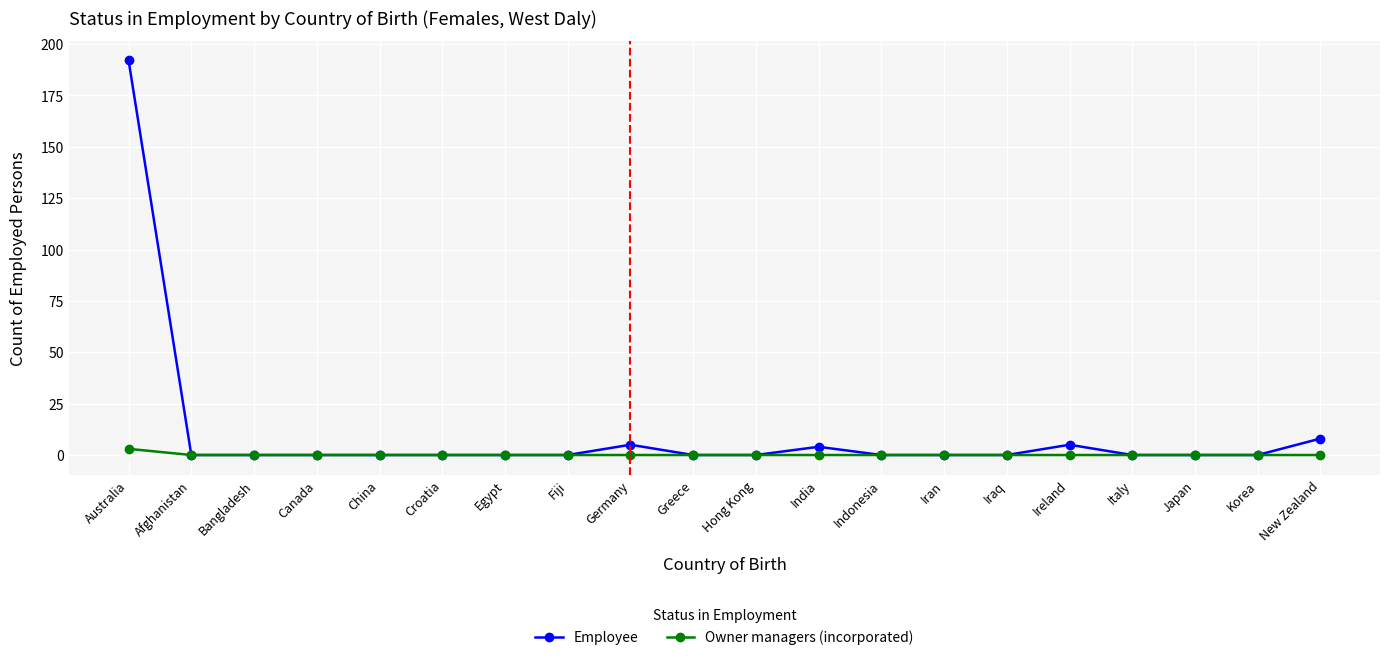

List the series in order of their peak value, highest first.

Employee, Owner managers (incorporated)